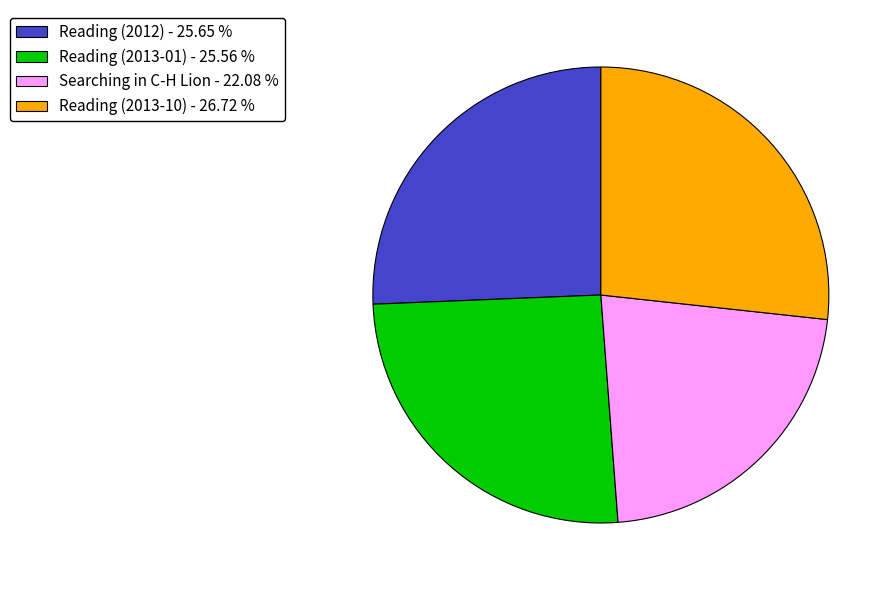

Is the sum of Reading (2013-01) - 25.56 % and Searching in C-H Lion - 22.08 % greater than half?

No